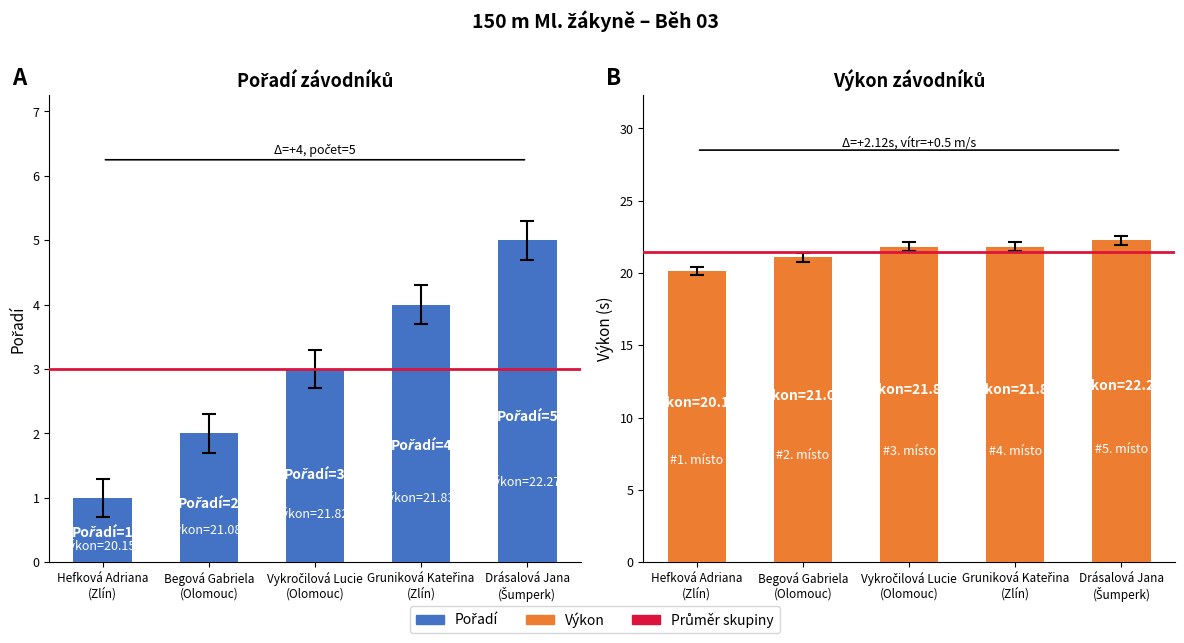

At which category is the sum across all series the highest?

Drásalová Jana
(Šumperk)